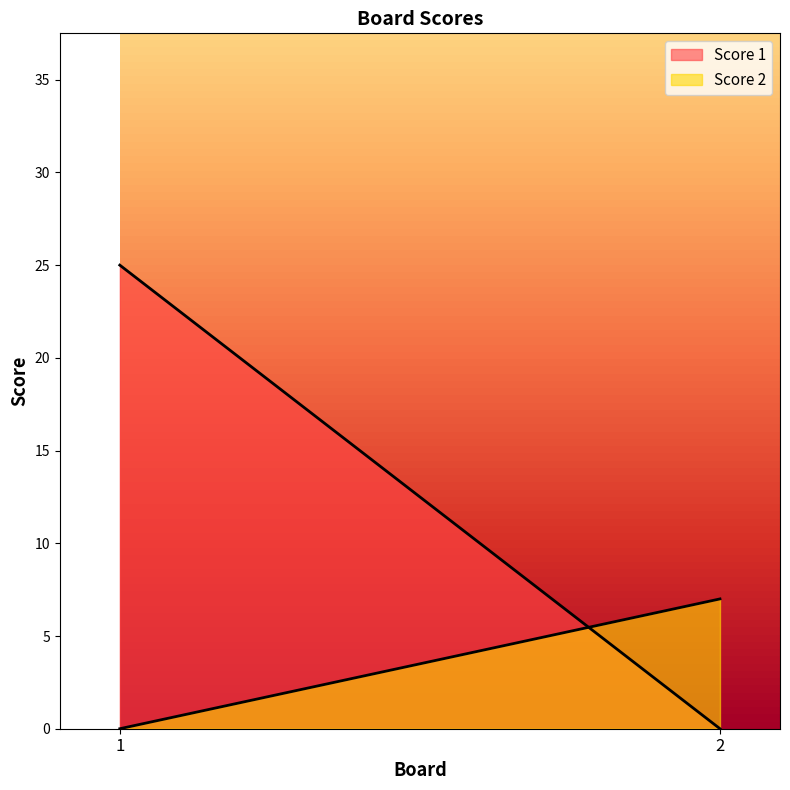

Rank the series by their average value, from lowest to highest.

Score 2, Score 1